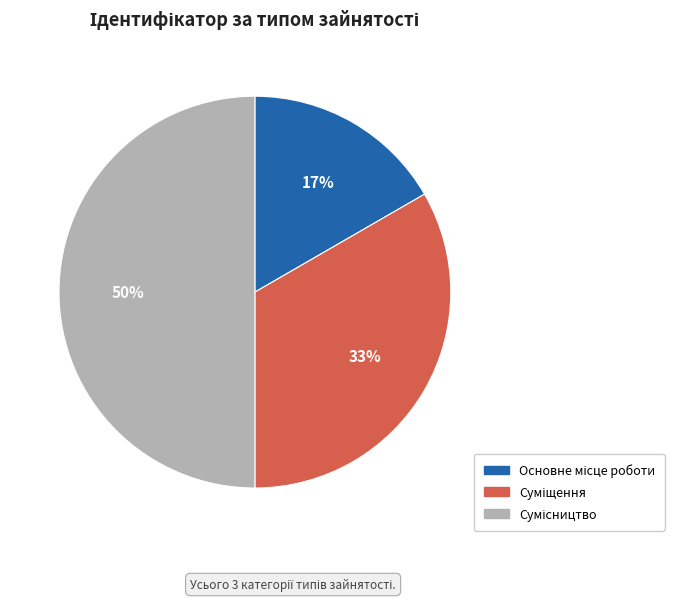

To the nearest percent, what is the average slice percentage?

33%